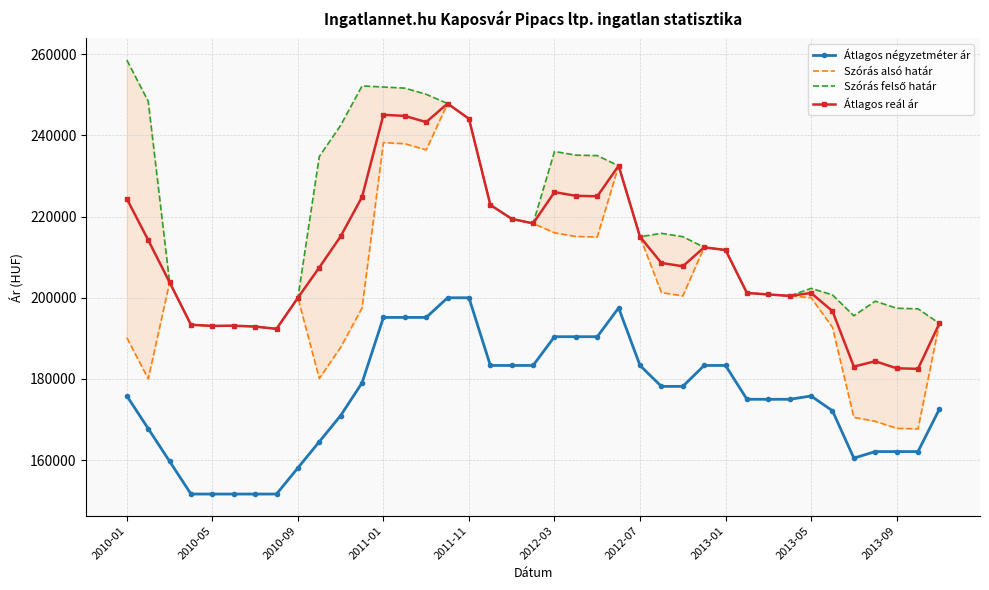

What is the lowest value of the Átlagos reál ár series?

182497